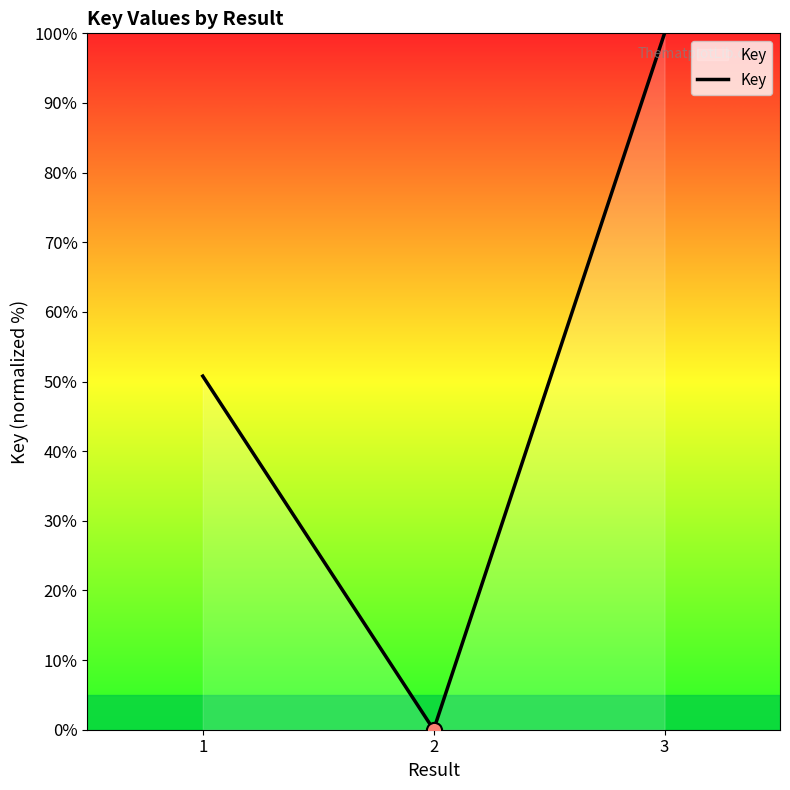

Which has a higher value, 3 or 2?

3